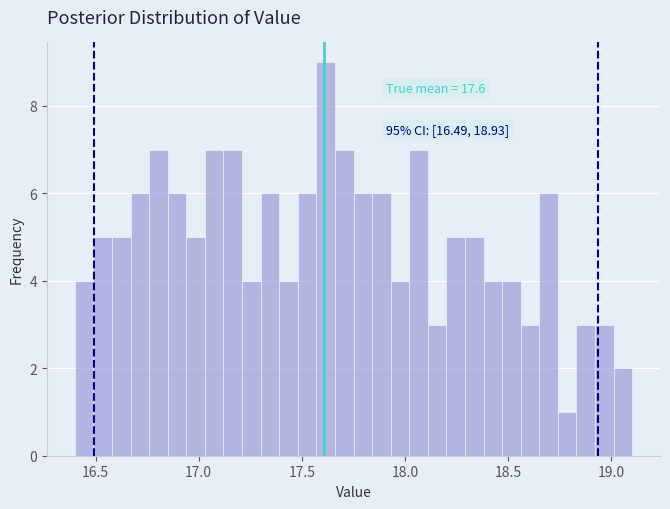

Read against the x-axis, roughly where is the centre of the tallest bar?

17.60